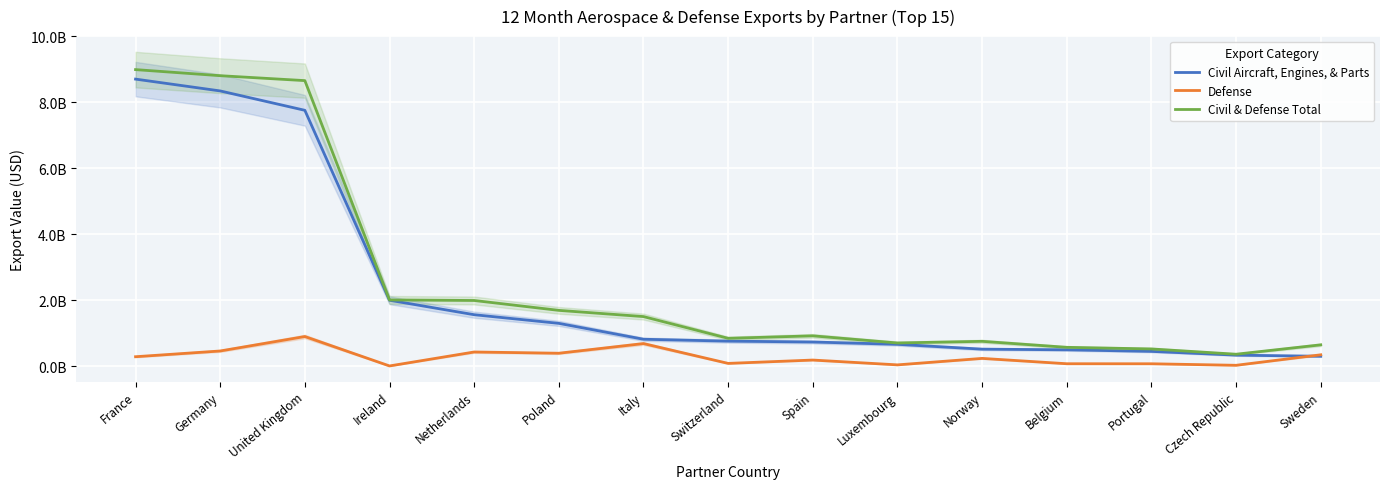

What is the value of the Civil Aircraft, Engines, & Parts point at the 7th from the left?

817548503